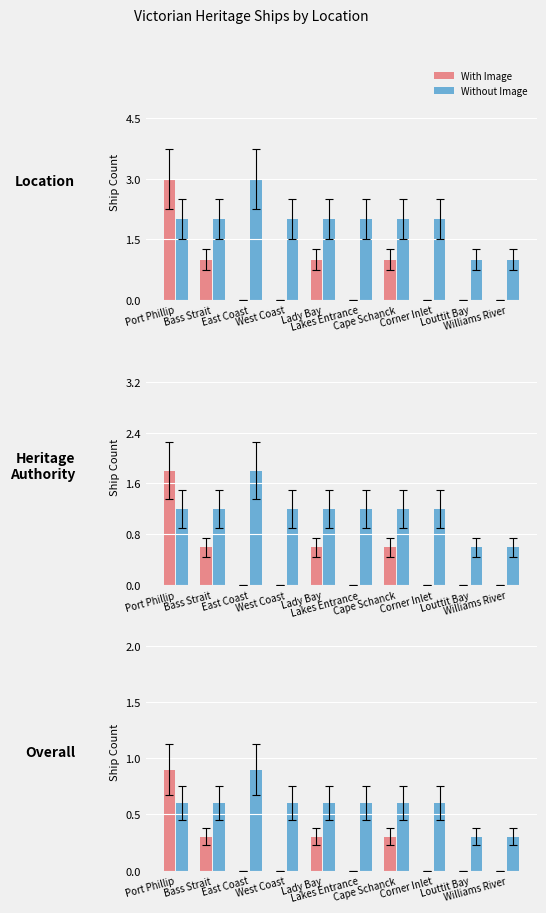

Rank the series at Cape Schanck from highest to lowest value.

Without Image, With Image